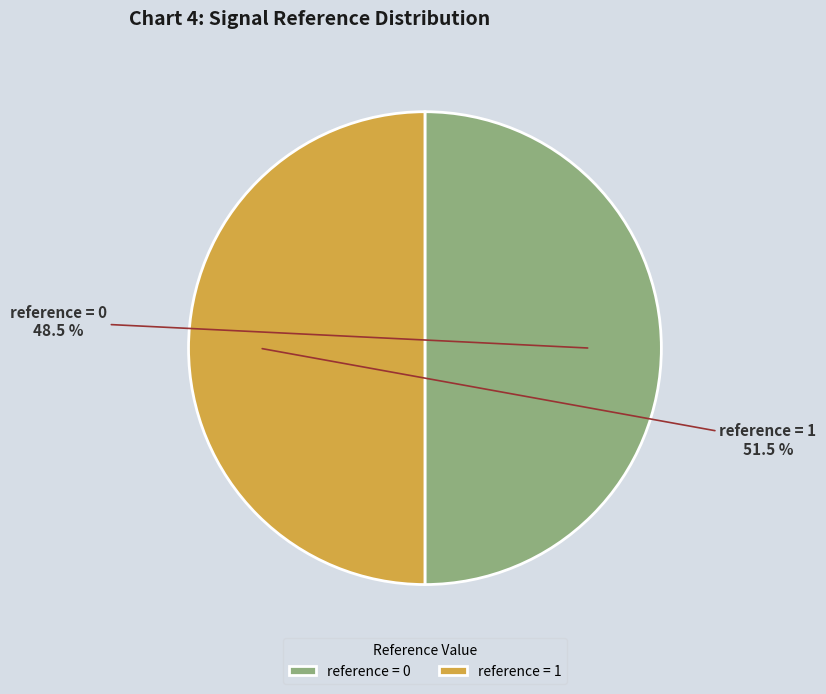

Which has a higher value, reference=0 or reference=1?

reference=1